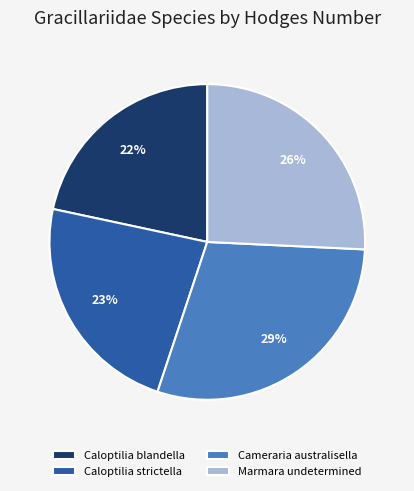

How many segments does this pie chart have?

4